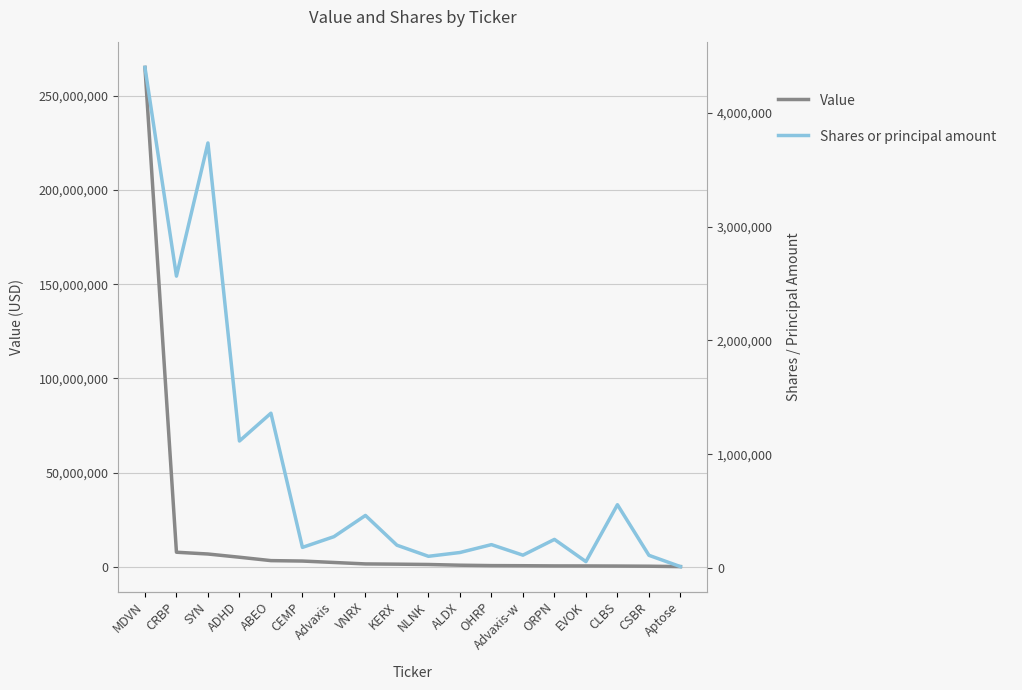

At which label does Shares or principal amount first exceed 250970?

MDVN